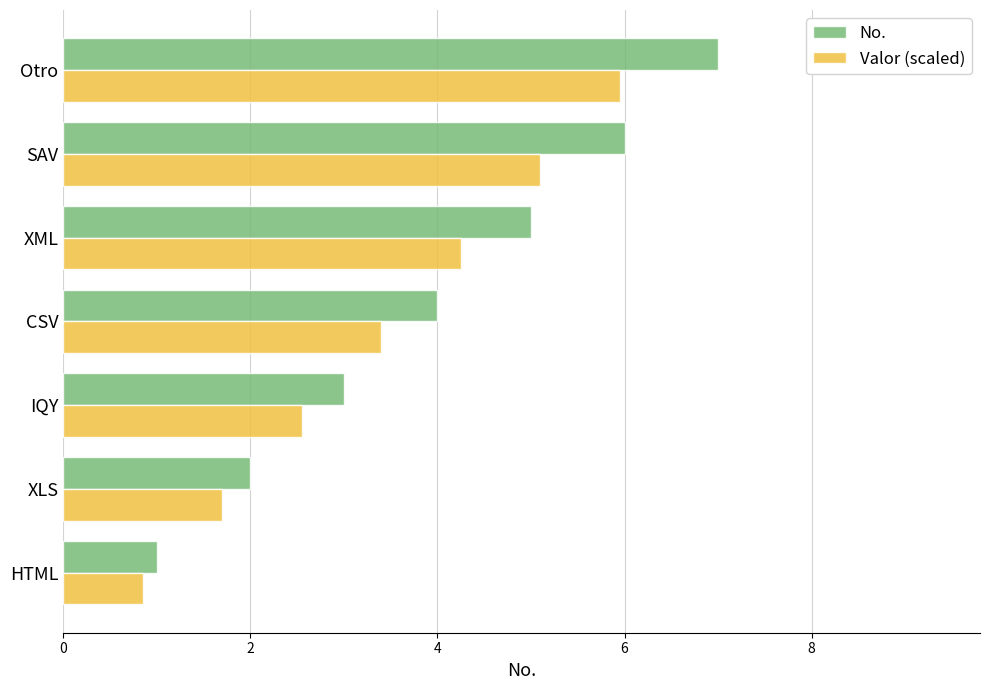

What is the difference between the No. values at Otro and XML?

2.0